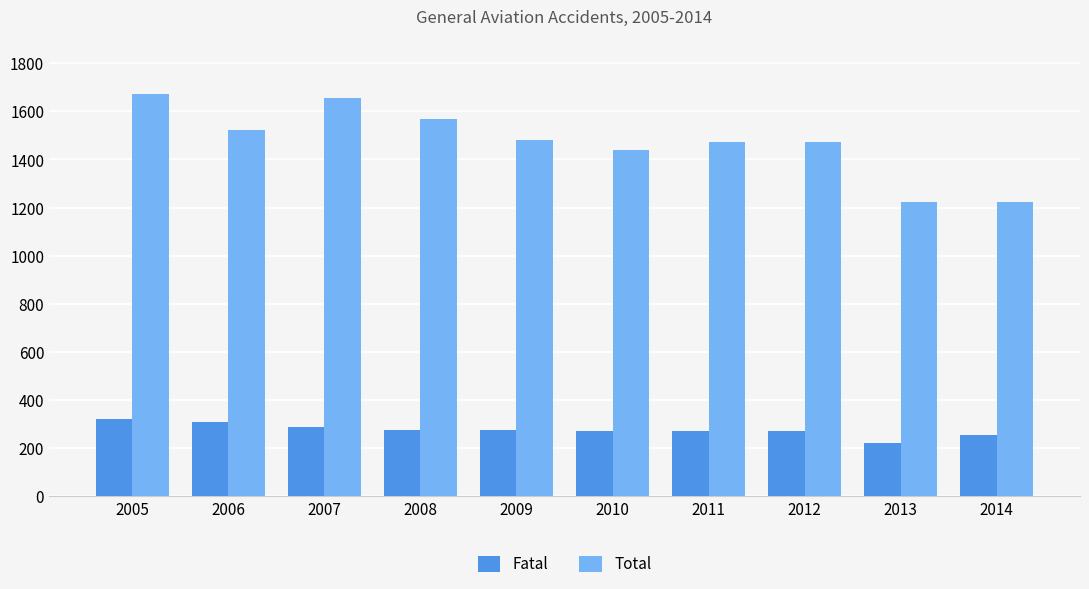

What is the difference between the second highest and minimum values in the Fatal series?

86